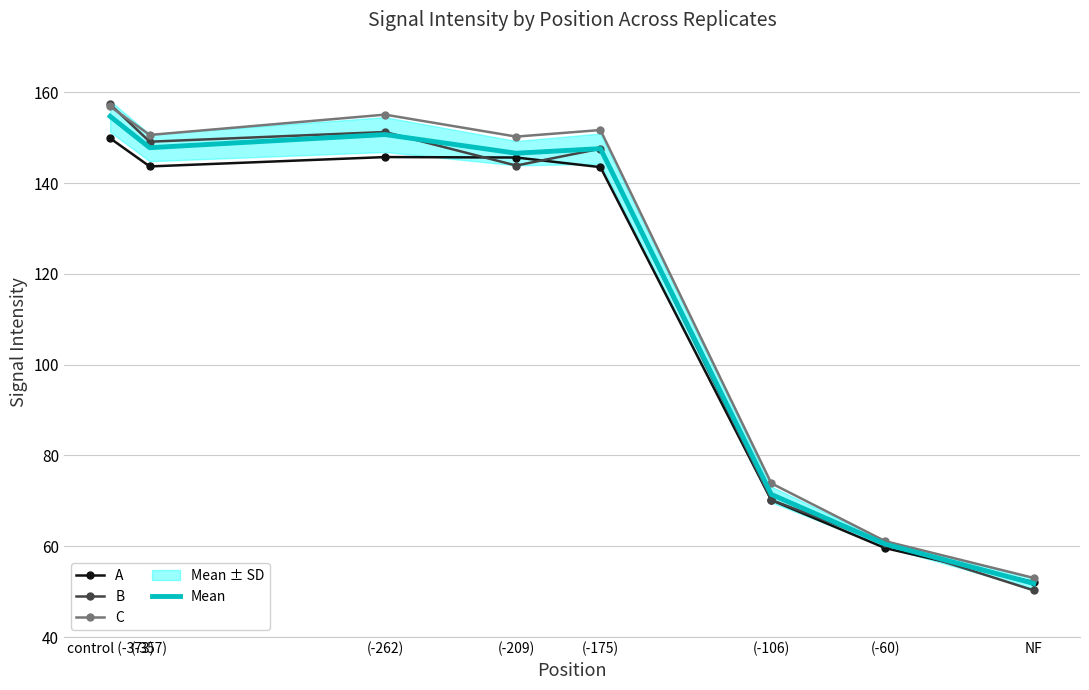

What is the maximum value shown in the chart?

157.3